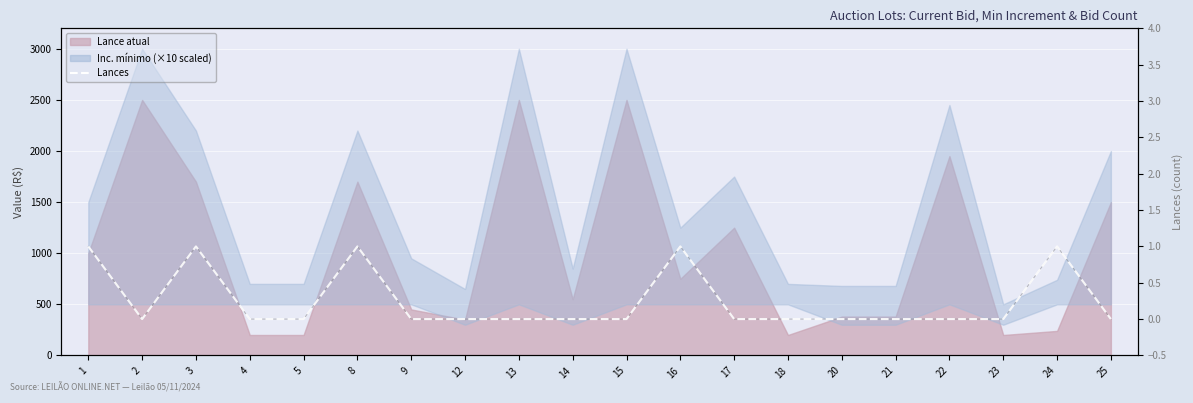

What is the change in value from 8 to 17?

-1